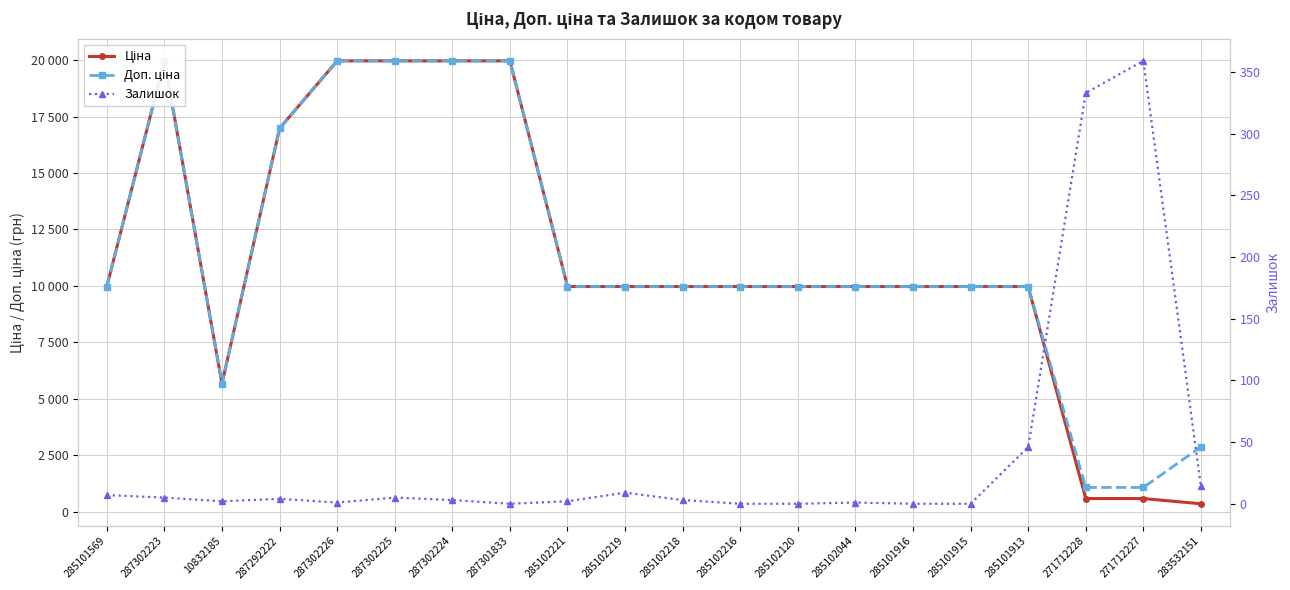

What is the maximum value shown in the chart?

19964.2